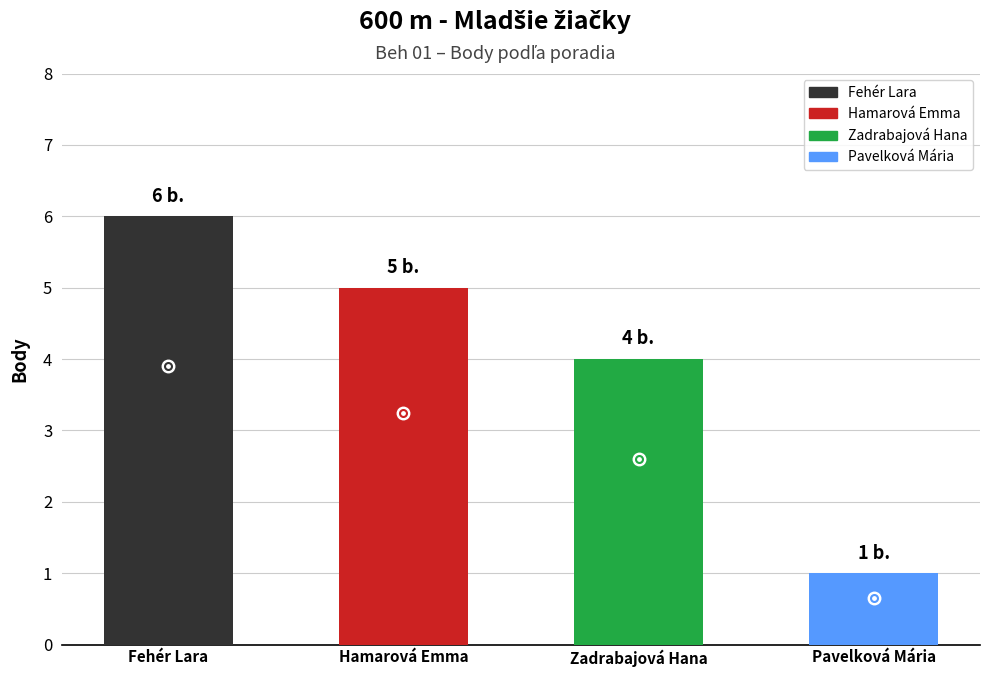

The chart shows a value of 4 at Zadrabajová Hana. True or false?

True